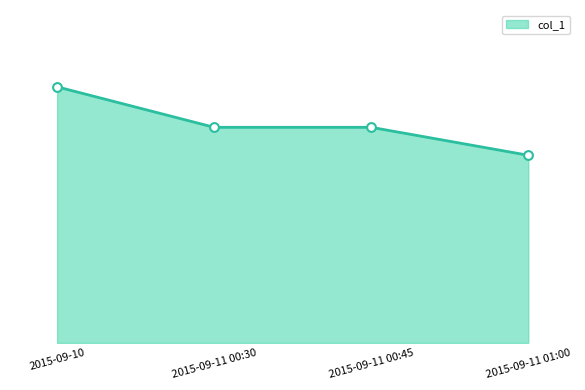

Which has a higher value, 2015-09-11 01:00 or 2015-09-10?

2015-09-10